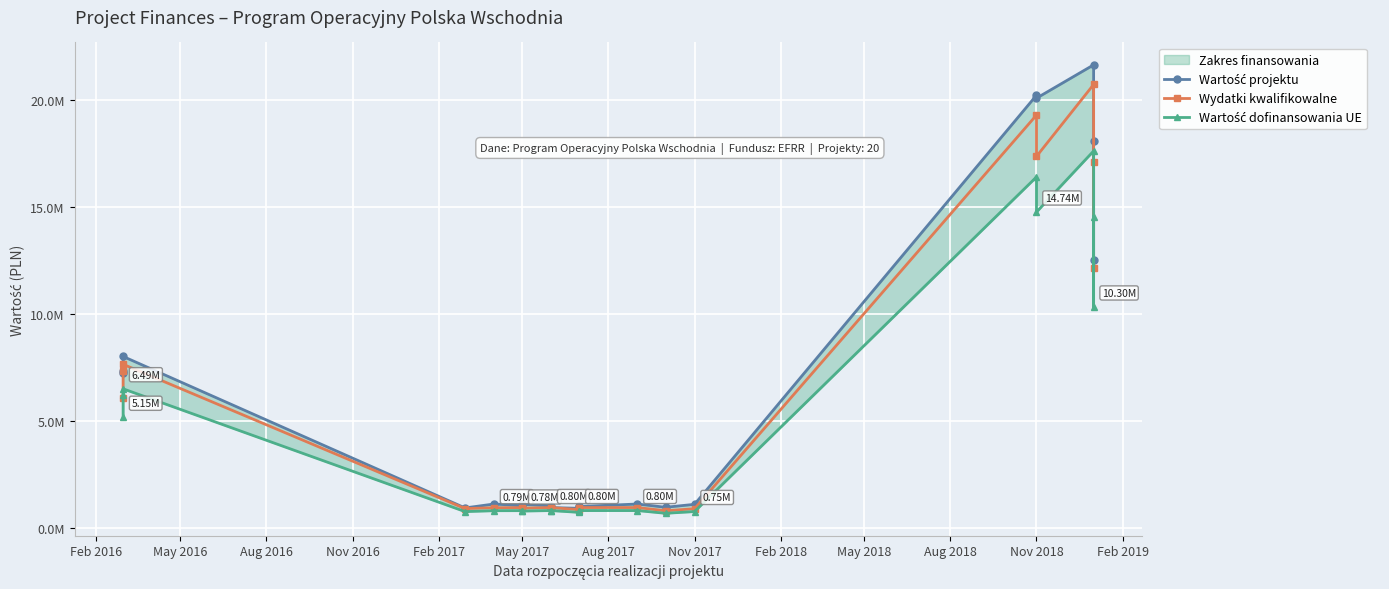

Reading right to left, list all the values displayed in this chart.

Wartość projektu: 18059614.2	12497690.0	21617740.0	20061300.0	20198440.0	1091198.2	953855.0	1106194.0	989469.0	1004534.0	904402.4	940000.0	1023506.8	1092029.2	1025851.3	1107480.0	922978.4	7997622.7	7297119.8	7207914.5
Wydatki kwalifikowalne: 17070438.0	12123250.0	20700700.0	17342340.0	19271820.0	886352.7	790900.0	941100.0	941100.0	939950.0	841548.0	940000.0	941200.0	913200.0	936026.4	933600.0	891558.2	7630552.3	7297119.8	6062710.0
Wartość dofinansowania UE: 14509872.3	10304762.5	17595595.0	14740989.0	16381047.0	753399.8	672265.0	799935.0	799935.0	798957.5	715315.0	799000.0	800000.0	776220.0	795622.4	793560.0	751498.4	6485969.5	6202551.8	5153303.5